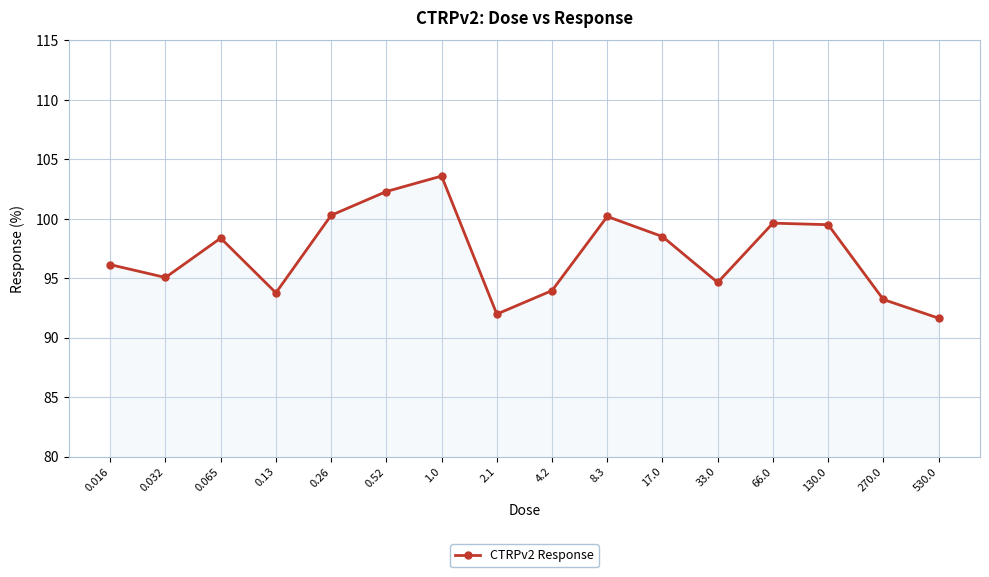

Which label corresponds to the smallest value in the chart?

530.0